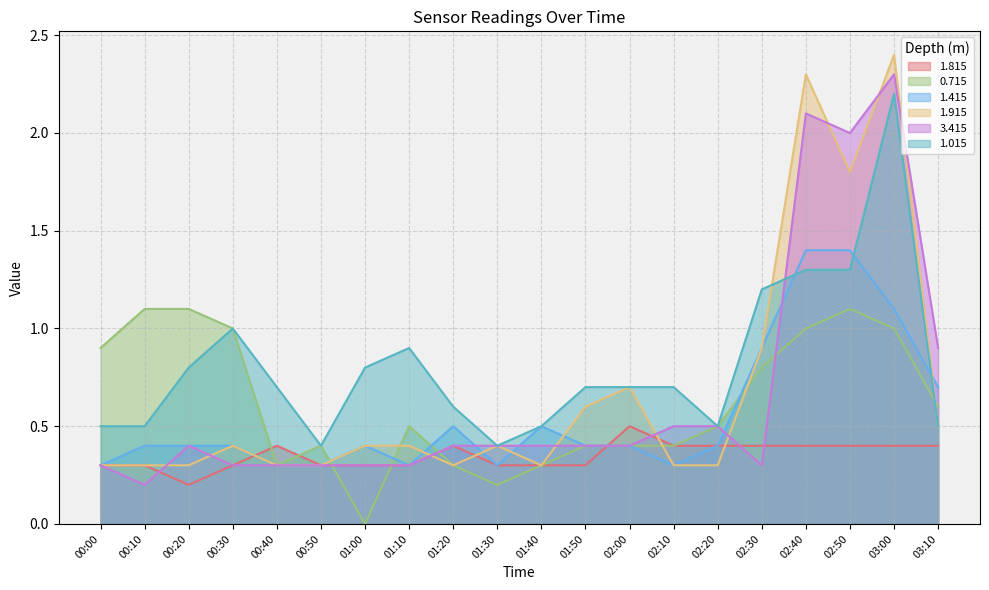

How many categories are shown in the chart?

20